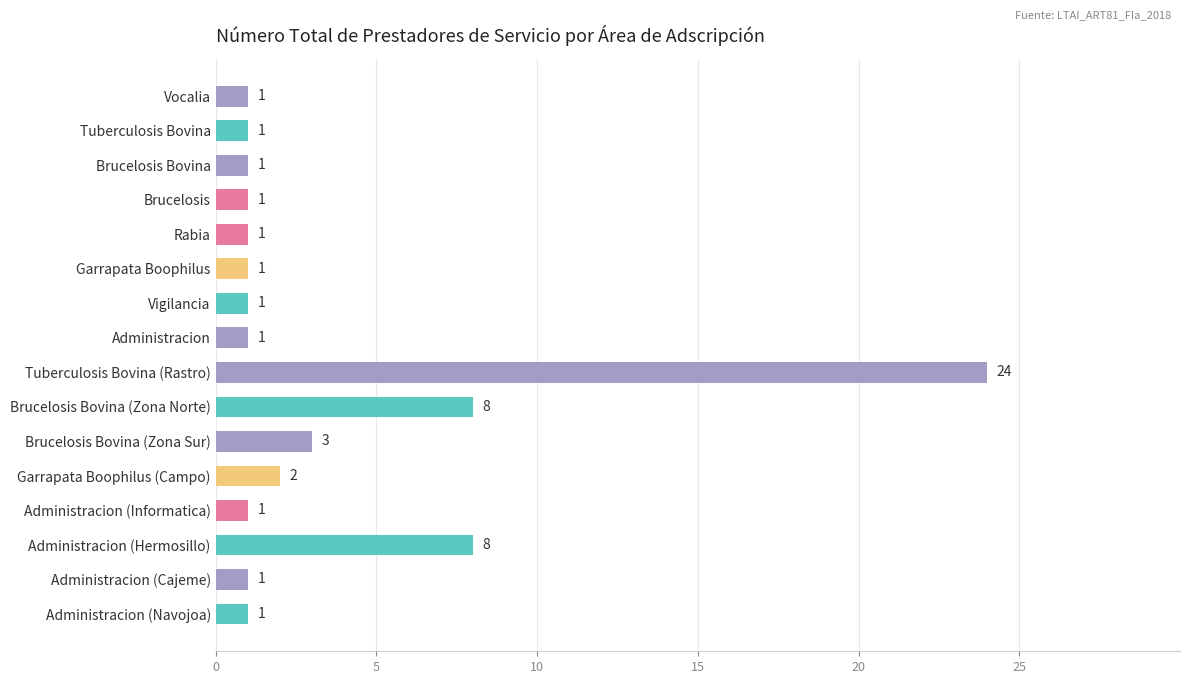

Reading top to bottom, what are all the values shown in this chart?

1	1	1	1	1	1	1	1	24	8	3	2	1	8	1	1